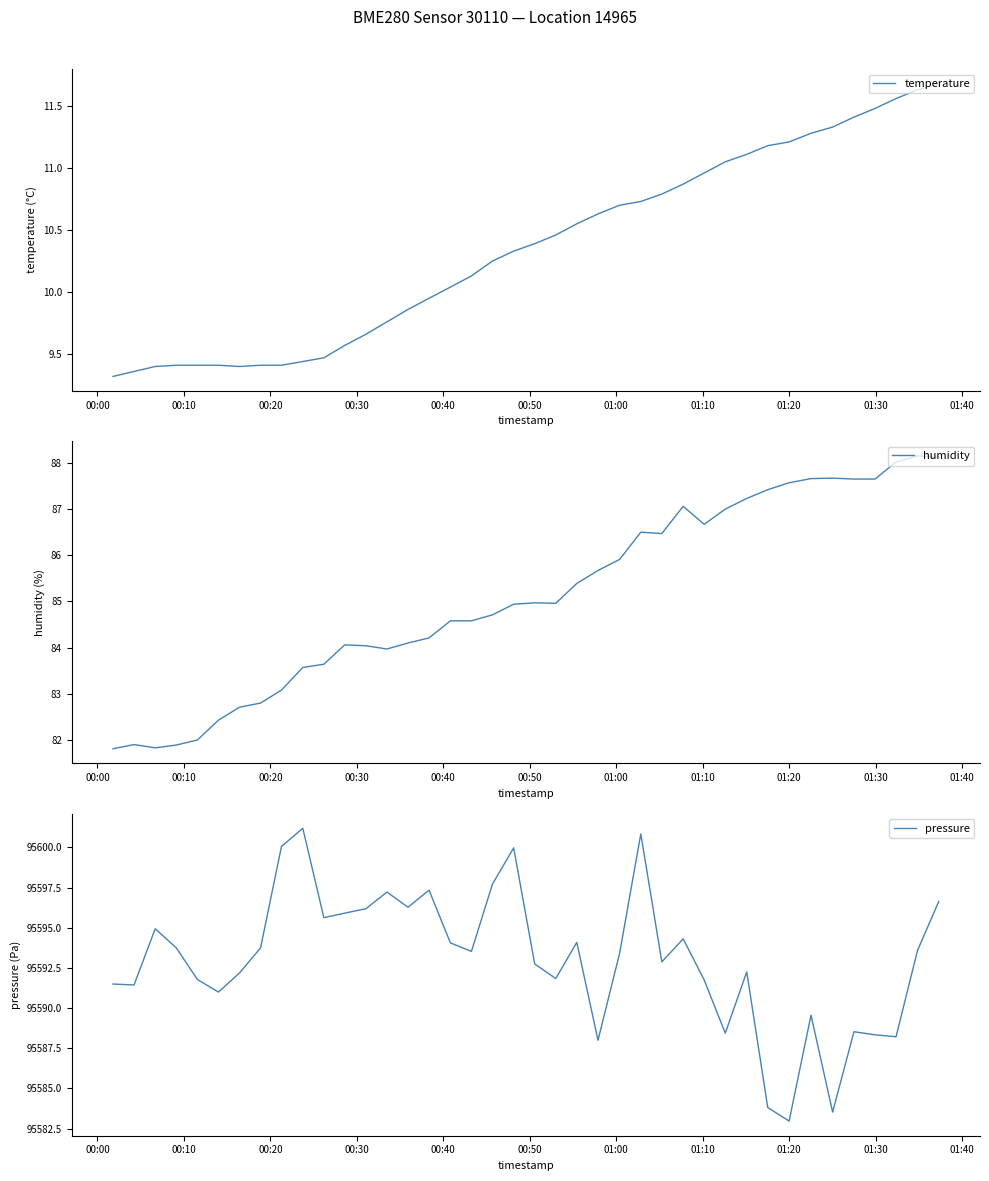

Does the chart display data point markers on the line(s)?

No